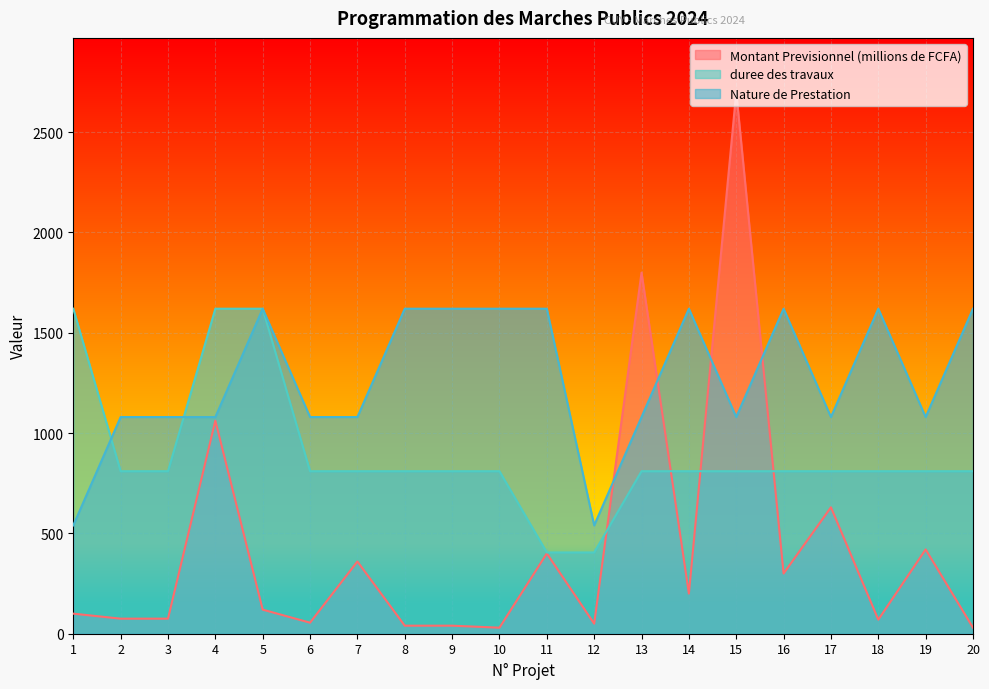

What is the minimum value shown in the chart?

30